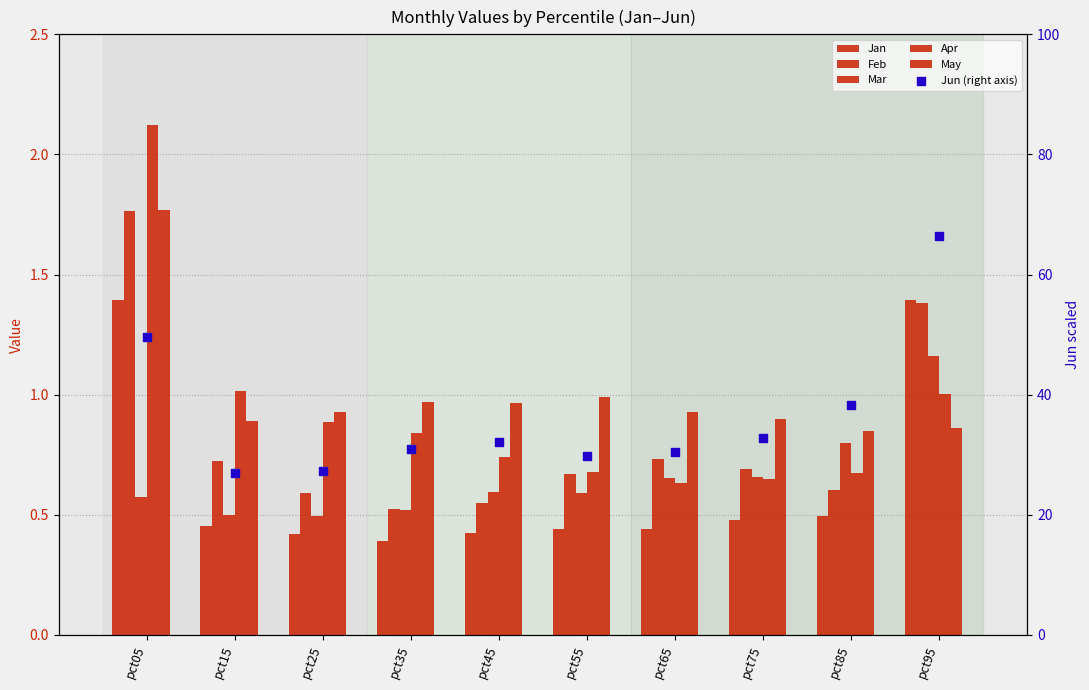

Is the value of May at pct65 greater than the value of Feb at pct15?

Yes